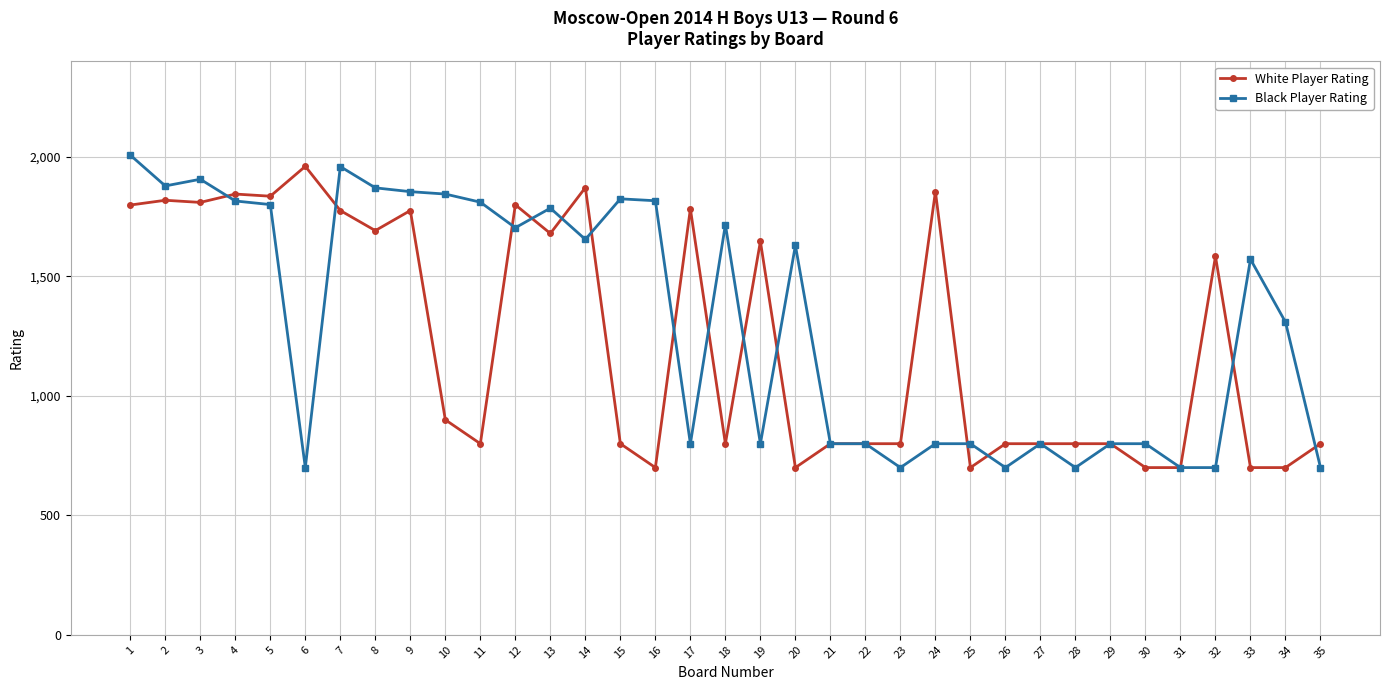

What is the difference between the highest and lowest values at 18?

917